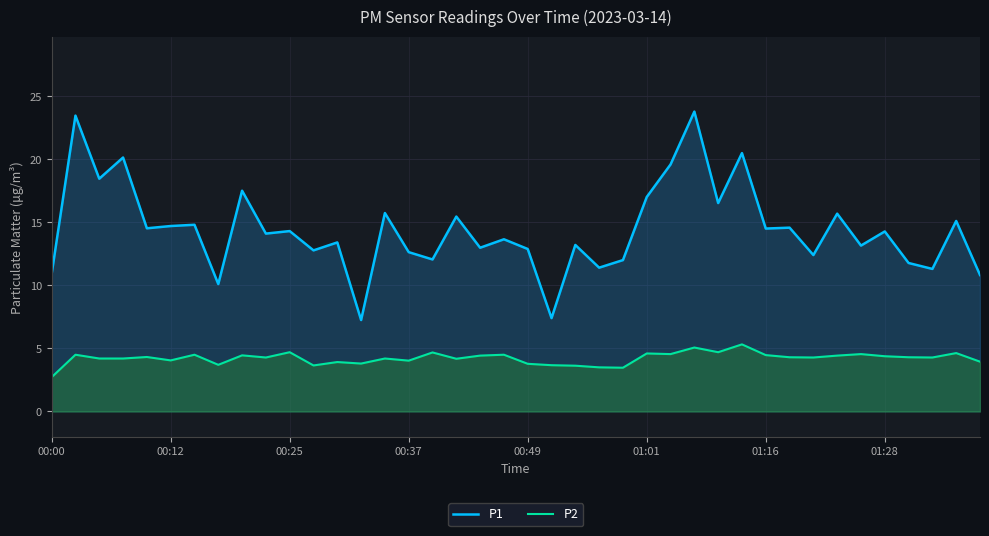

True or false: P2 has more than 2 points higher than both neighbors.

True